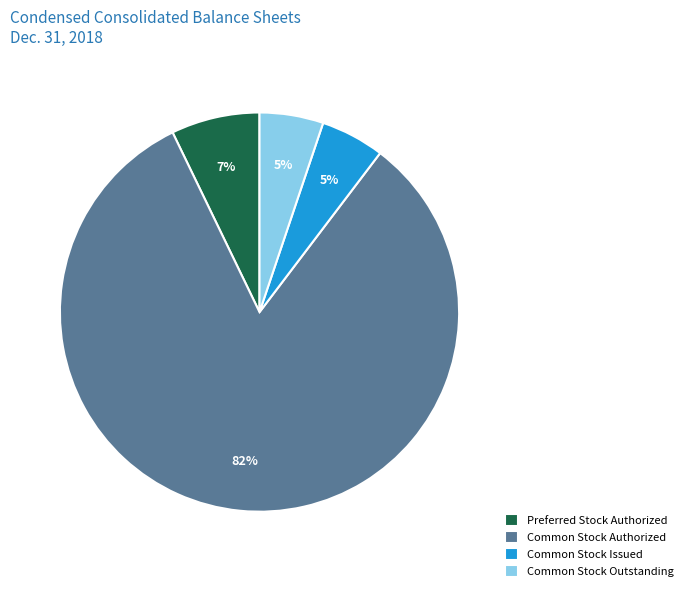

Which has a higher value, Common Stock Issued or Preferred Stock Authorized?

Preferred Stock Authorized